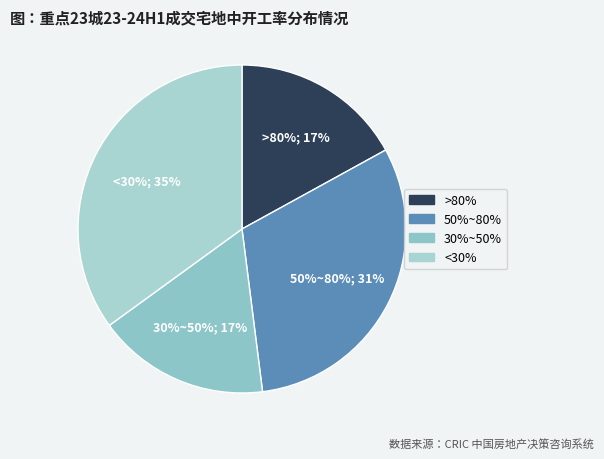

Is there a majority slice in this chart?

No